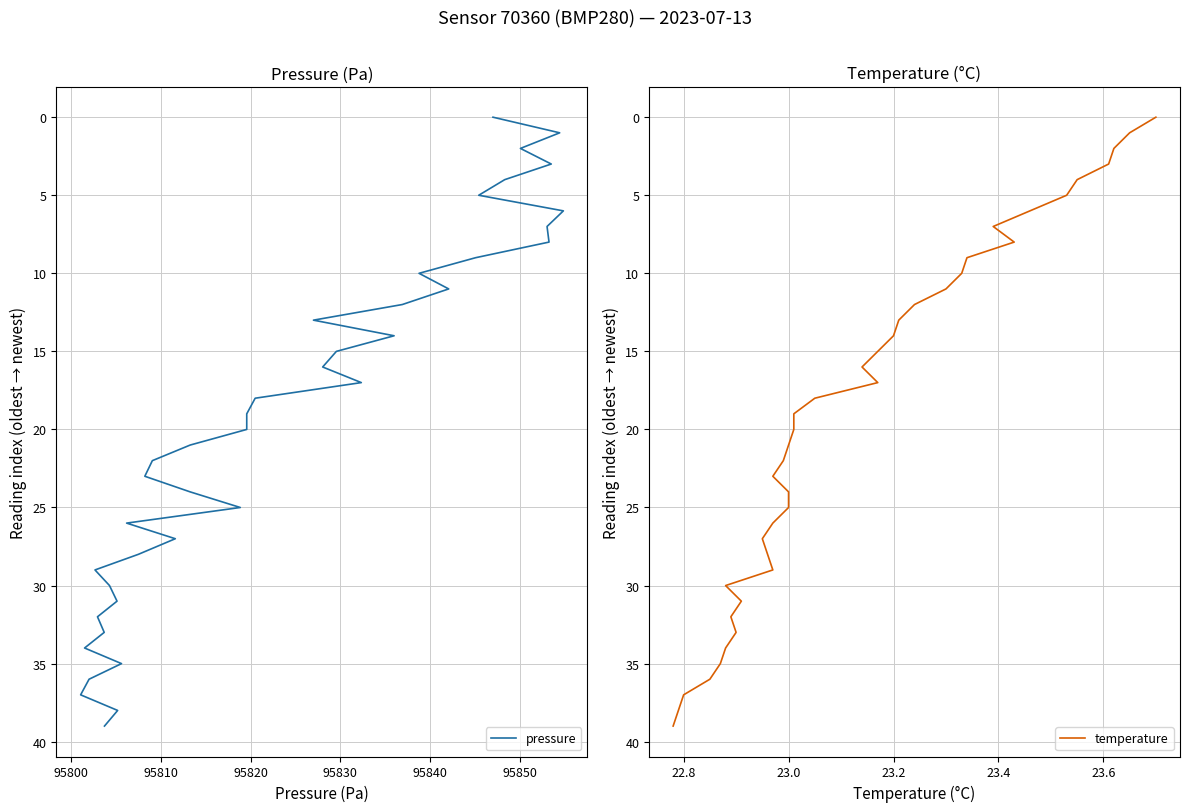

True or false: temperature and pressure cross at least once.

False